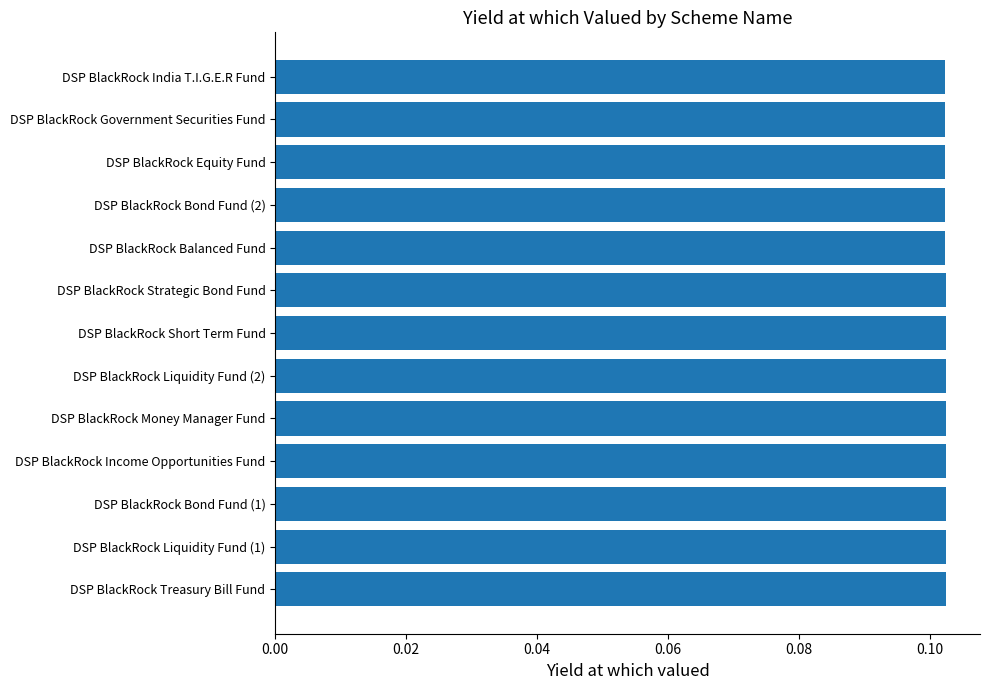

True or false: the data shows 0.0 at DSP BlackRock Liquidity Fund (1).

False